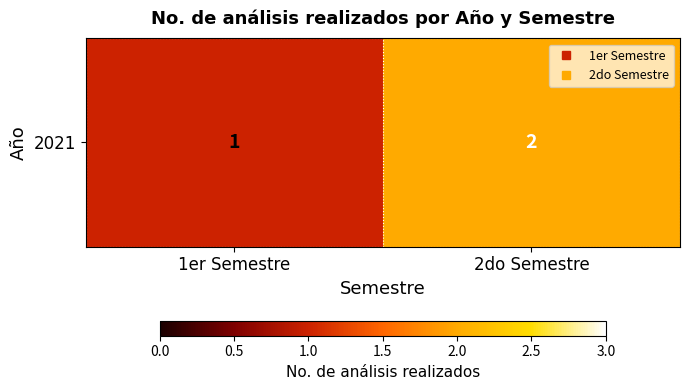

At which category does the chart reach its peak across all series?

2do Semestre